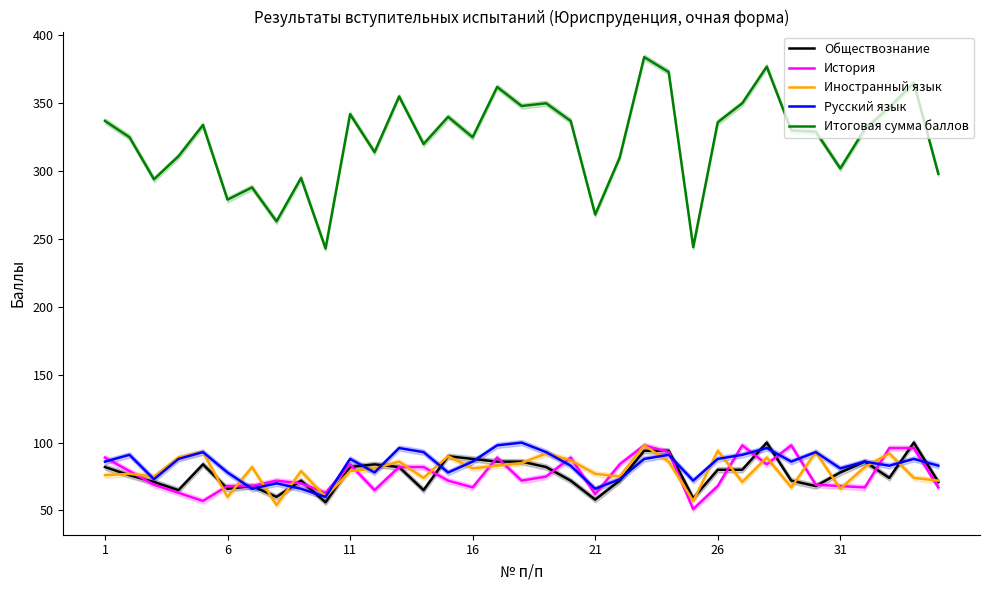

The value of Итоговая сумма баллов at 16 is 515. True or false?

False